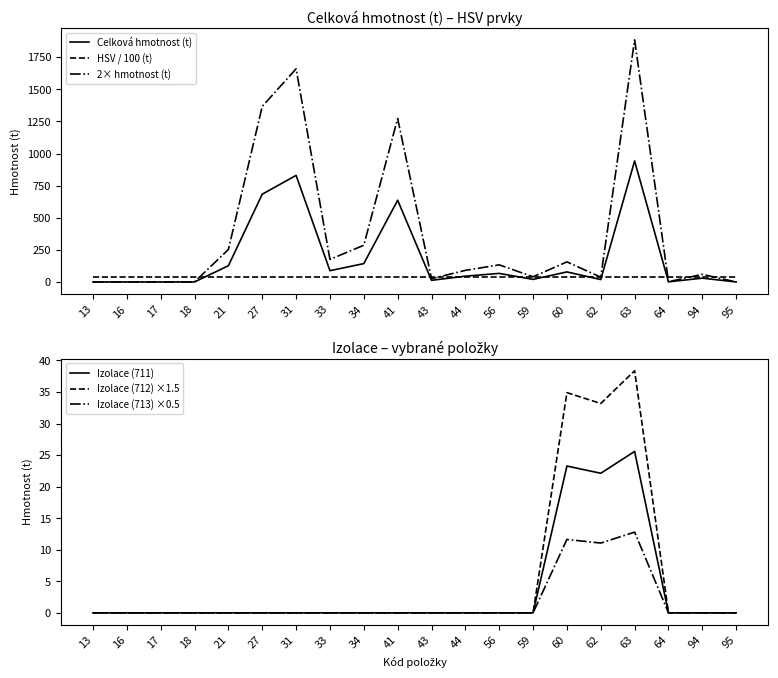

Does the chart display data point markers on the line(s)?

No